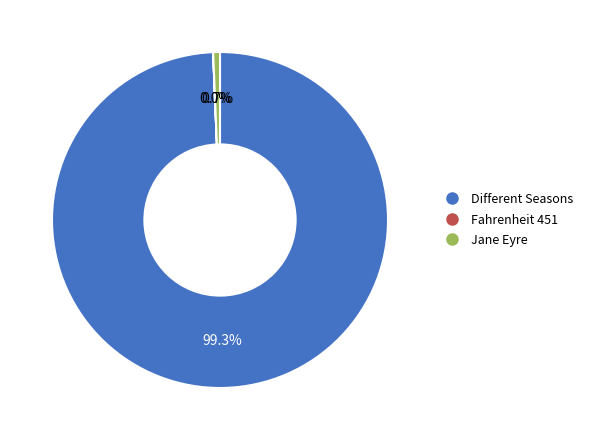

Is there a majority slice in this chart?

Yes